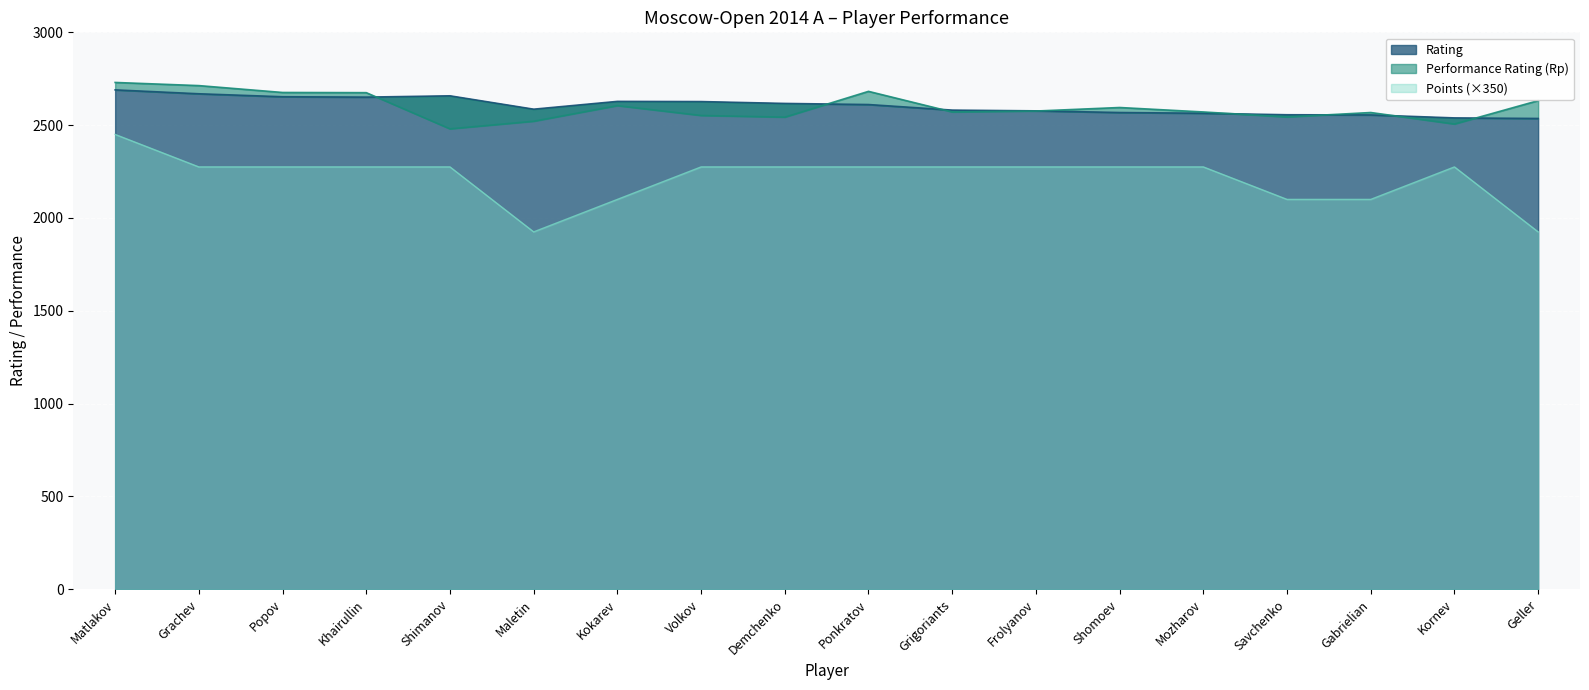

True or false: Points has more than 1 points higher than both neighbors.

False